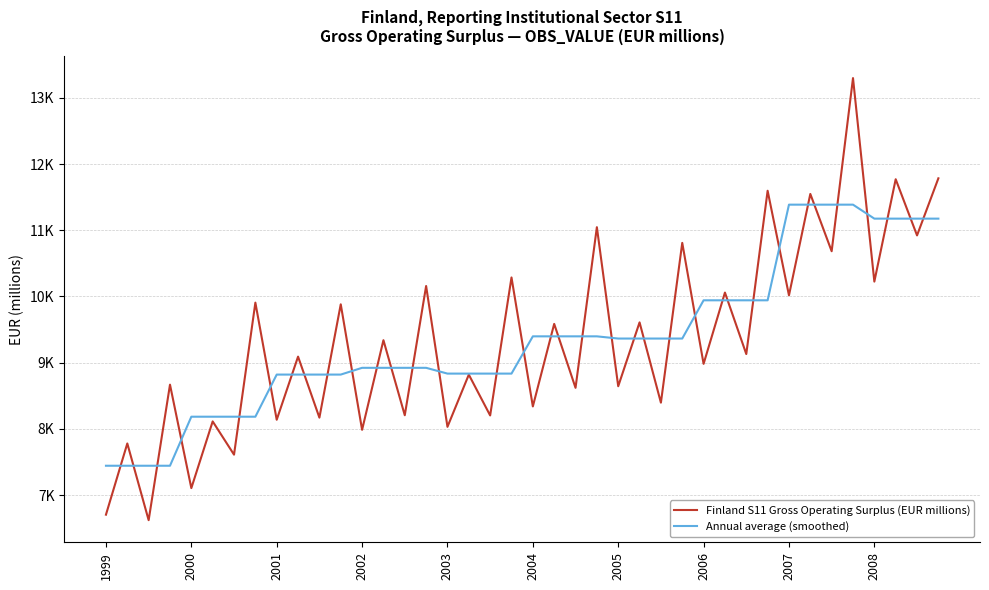

What is the maximum value for Annual average (smoothed)?

11386.2